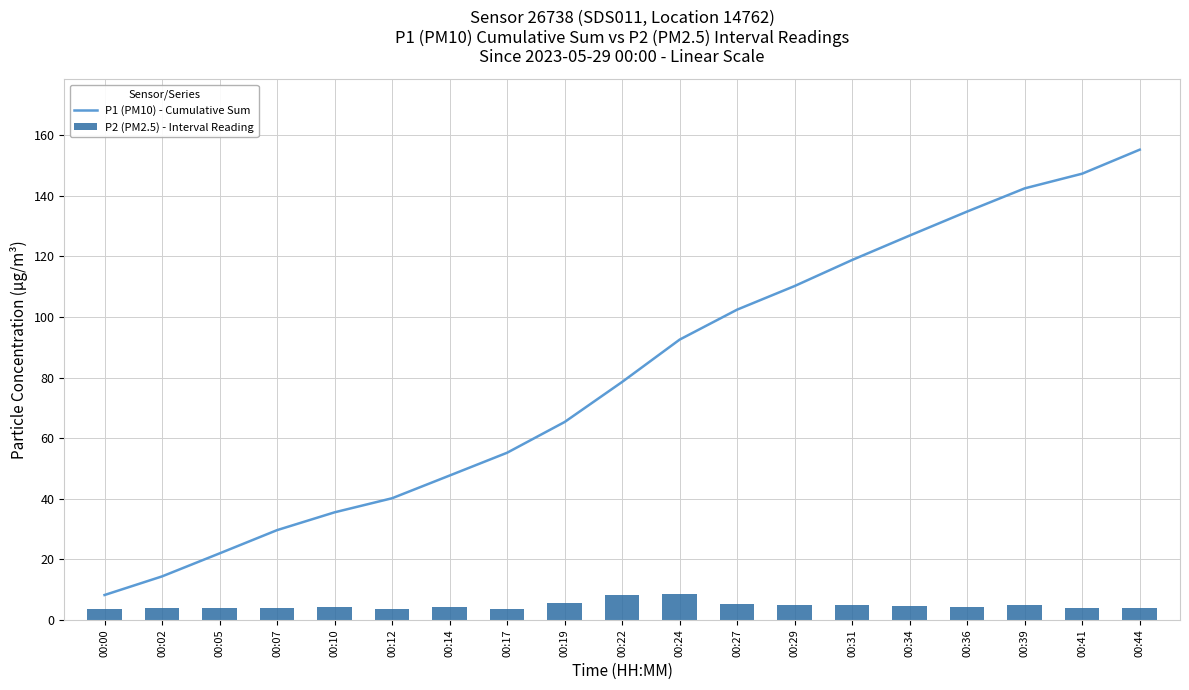

Which series has the largest total across all categories?

P1 (PM10) - Cumulative Sum